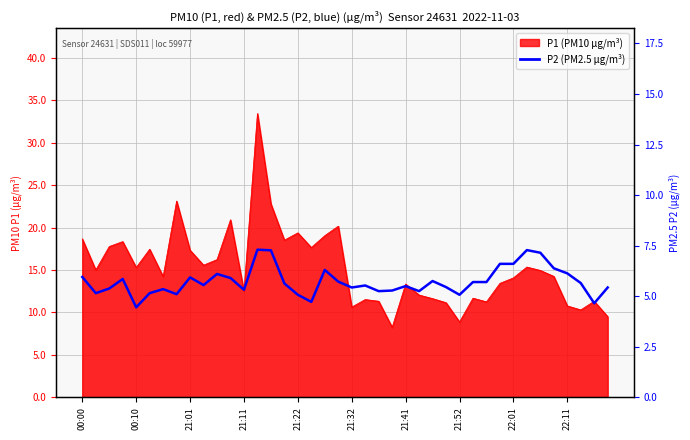

What is the change in value from 14 to 19?

-1.5